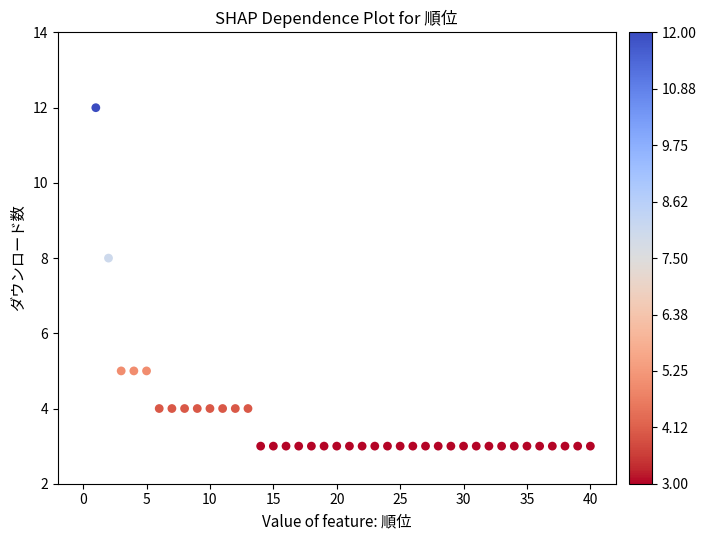

What is the range of Y values (max minus min)?

9